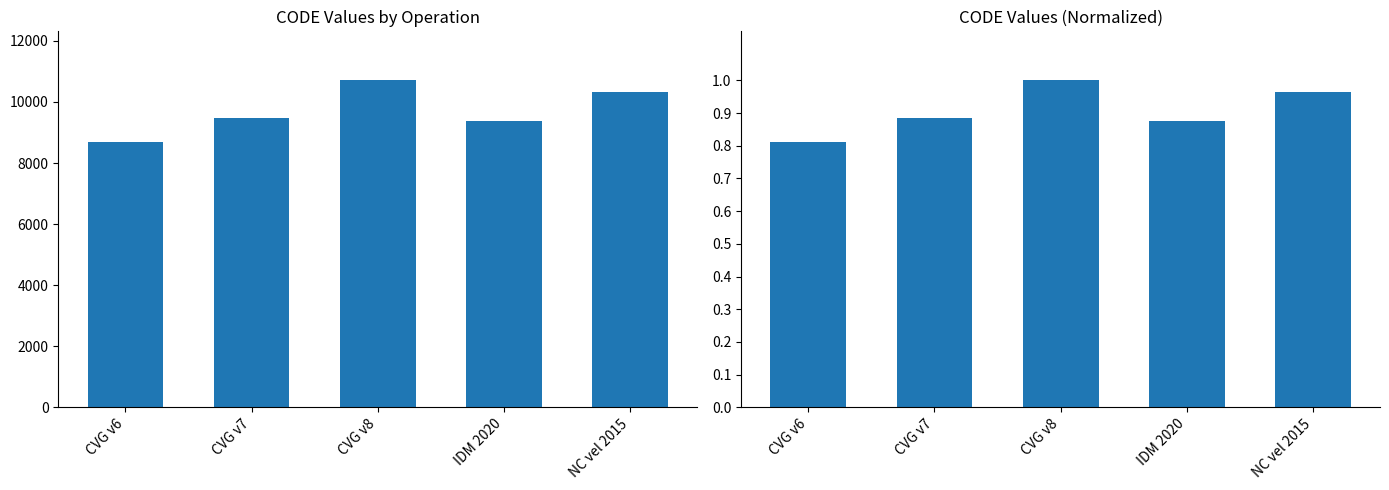

What is the difference between the maximum and minimum values in the CODE series?

2031.0